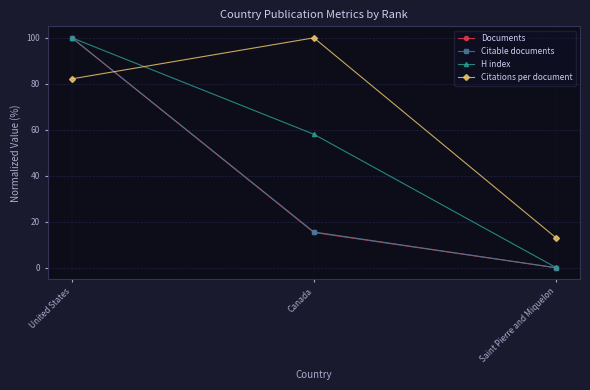

What is the sum of all H index values?

158.2